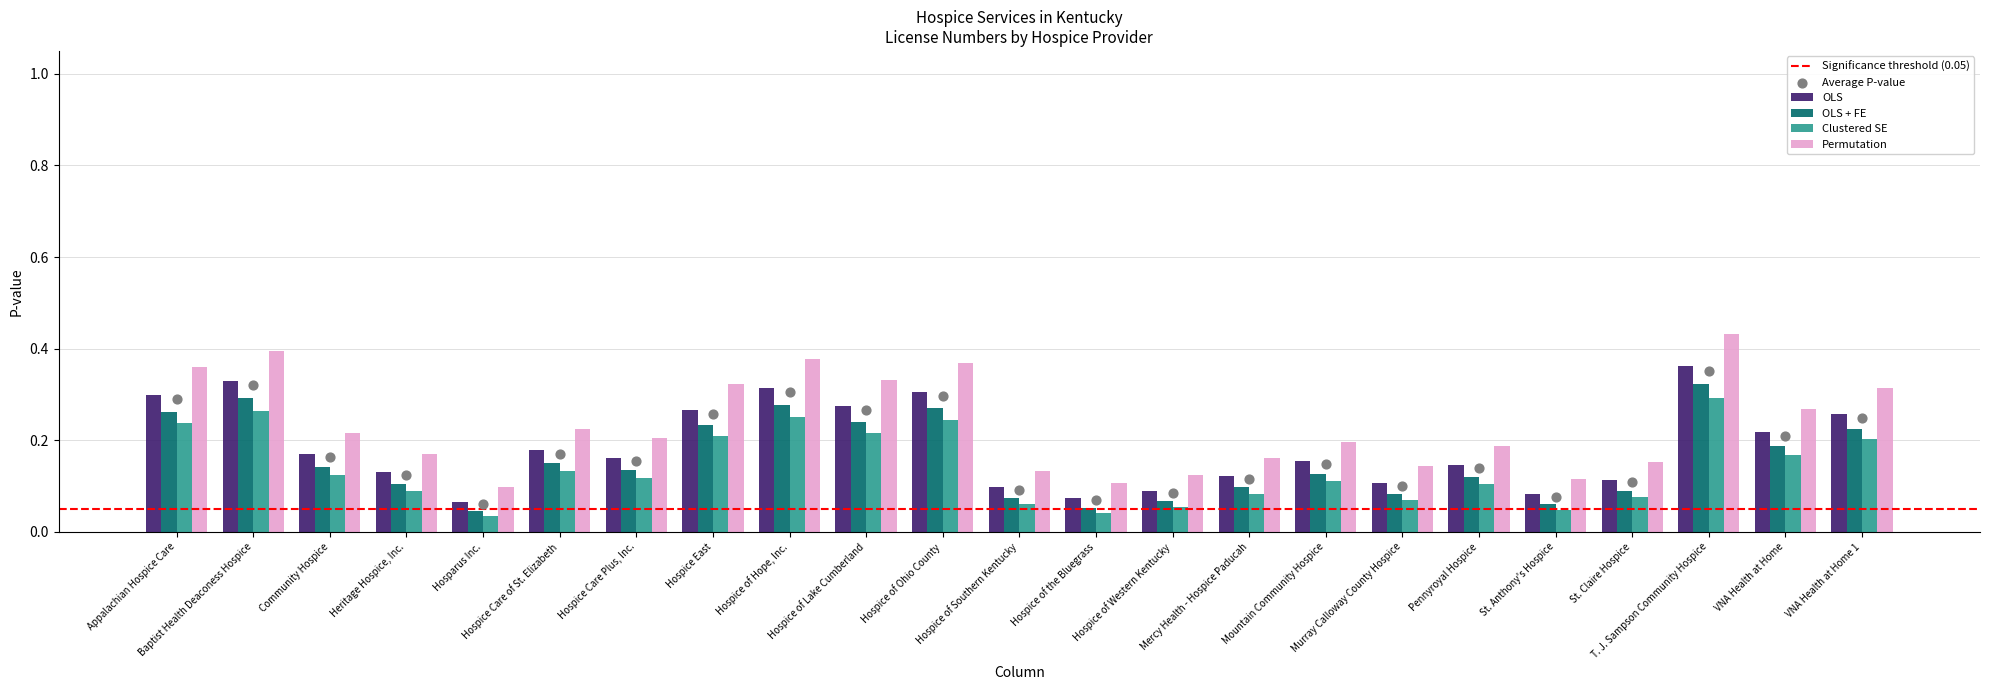

Which series contains the lowest Y value?

OLS + FE